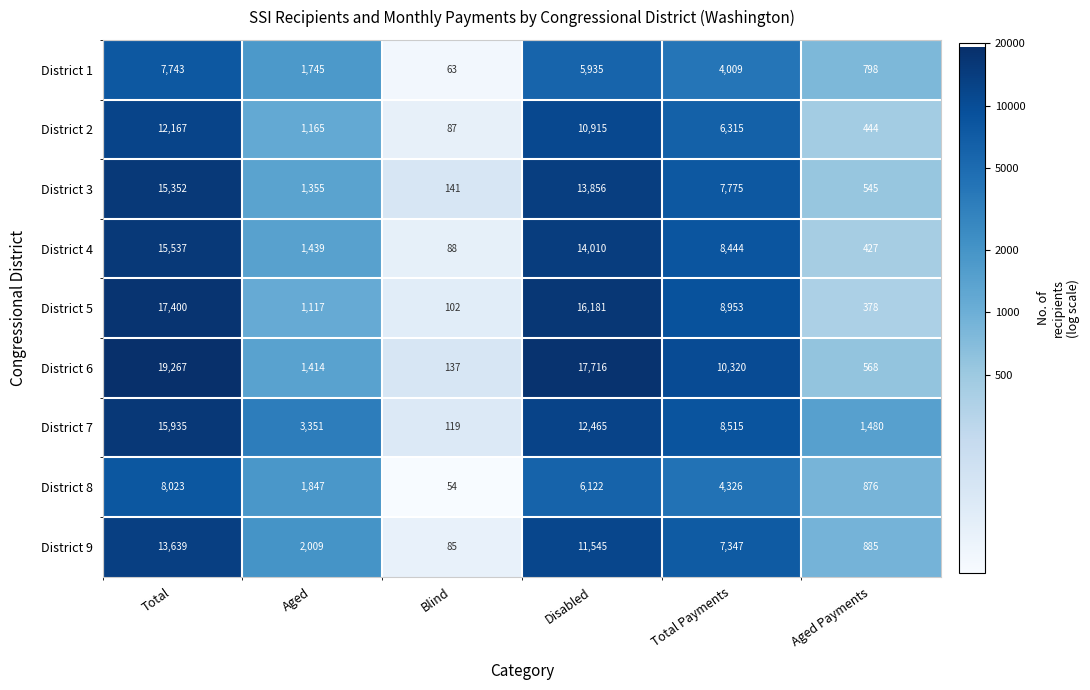

Read the District 7 value at Disabled, to the nearest 50.

12450